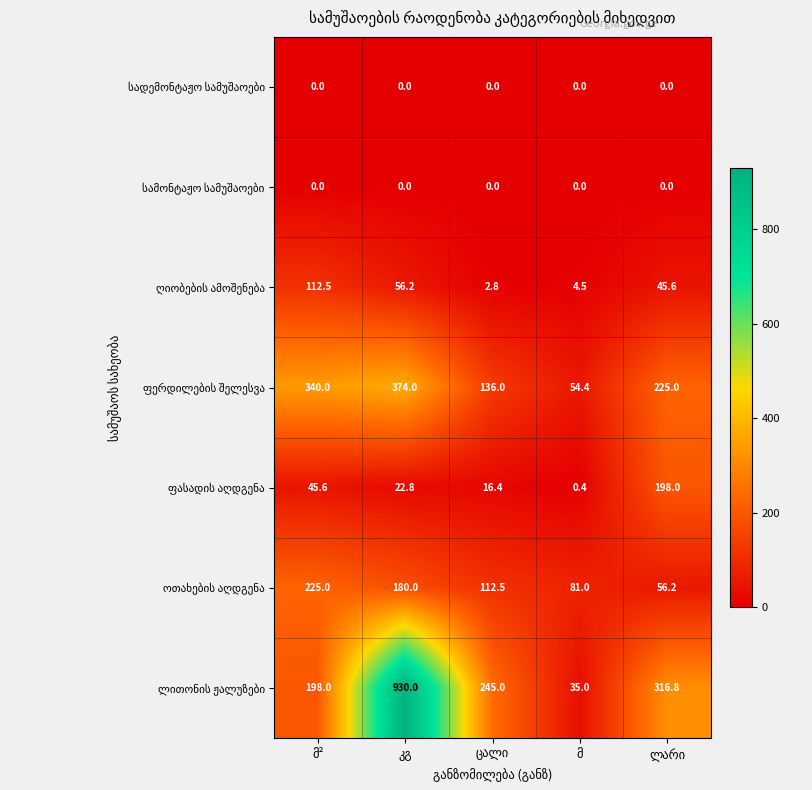

At how many categories does at least one series exceed 15?

5